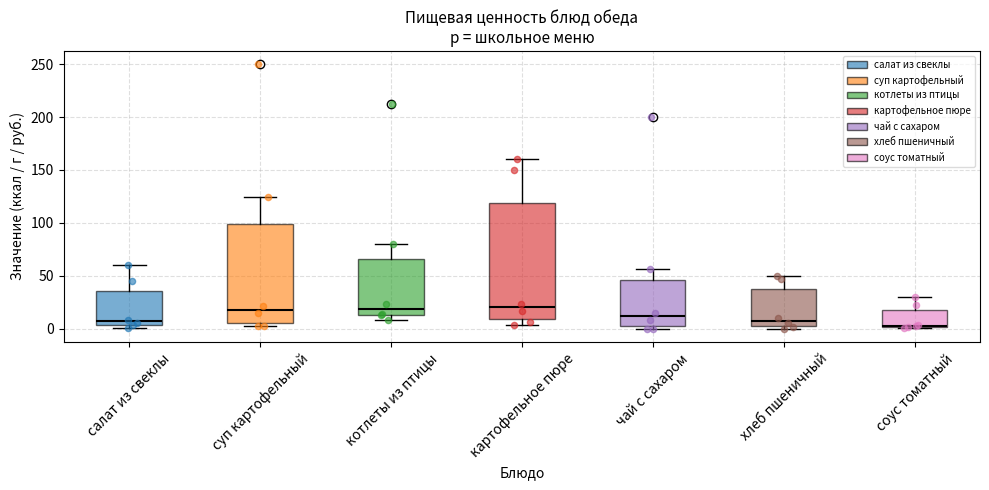

Comparing the boxes themselves (not the whiskers), which one is the tallest?

картофельное пюре